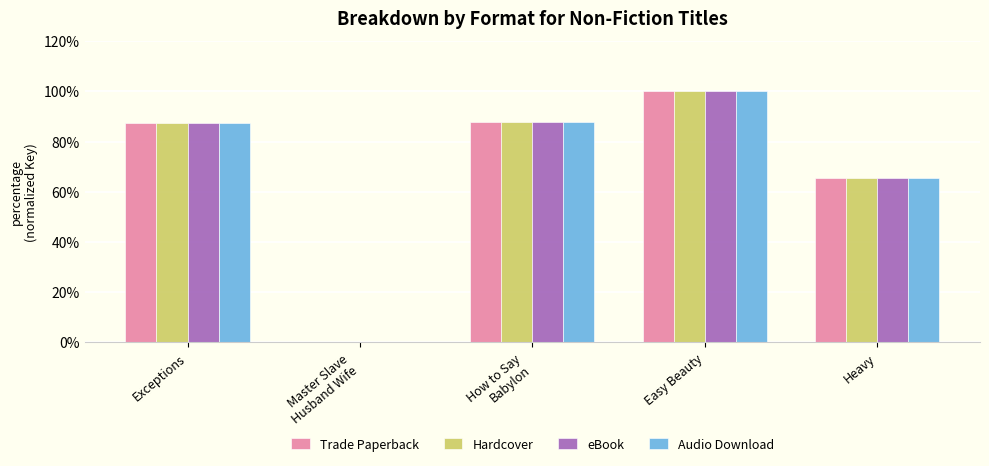

What is the greatest value displayed?

100.0